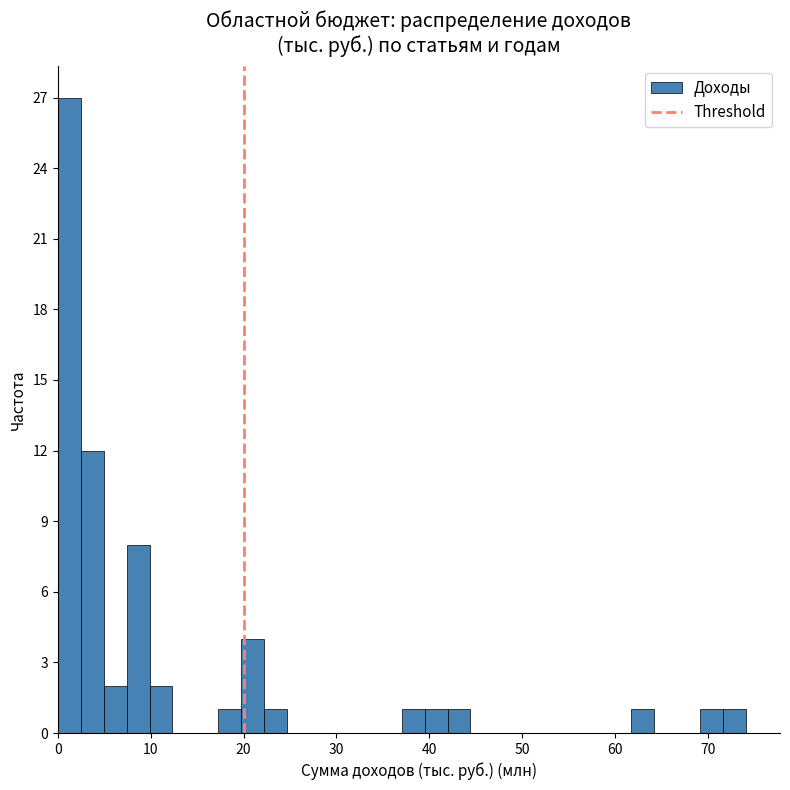

Around what value on the x-axis is the tallest bar? Give the approximate position of its centre, as read against the axis.

1